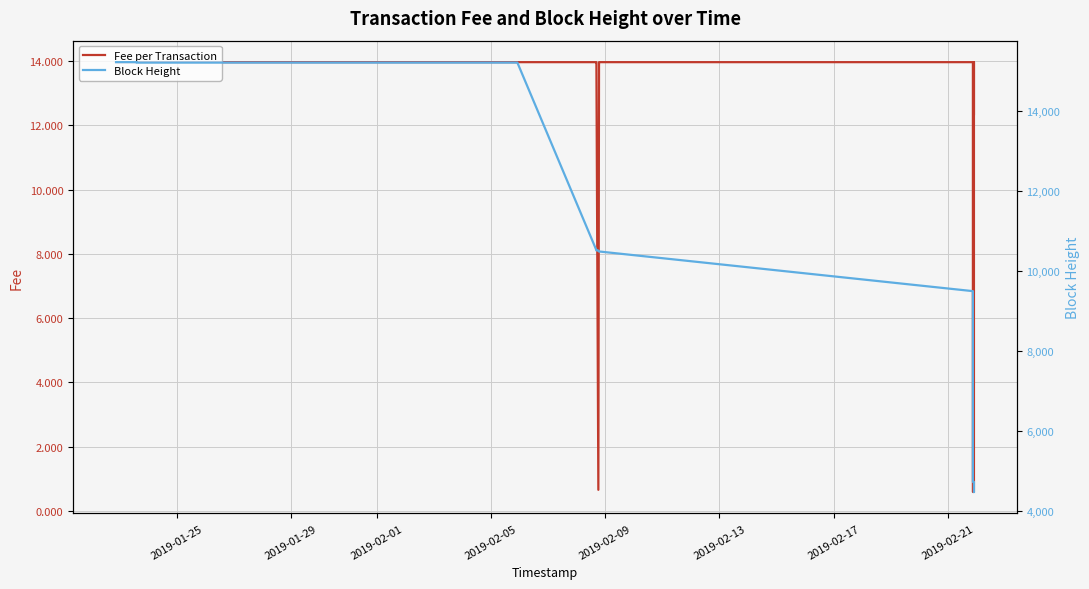

What is the average value of the Block Height series?

10281.3